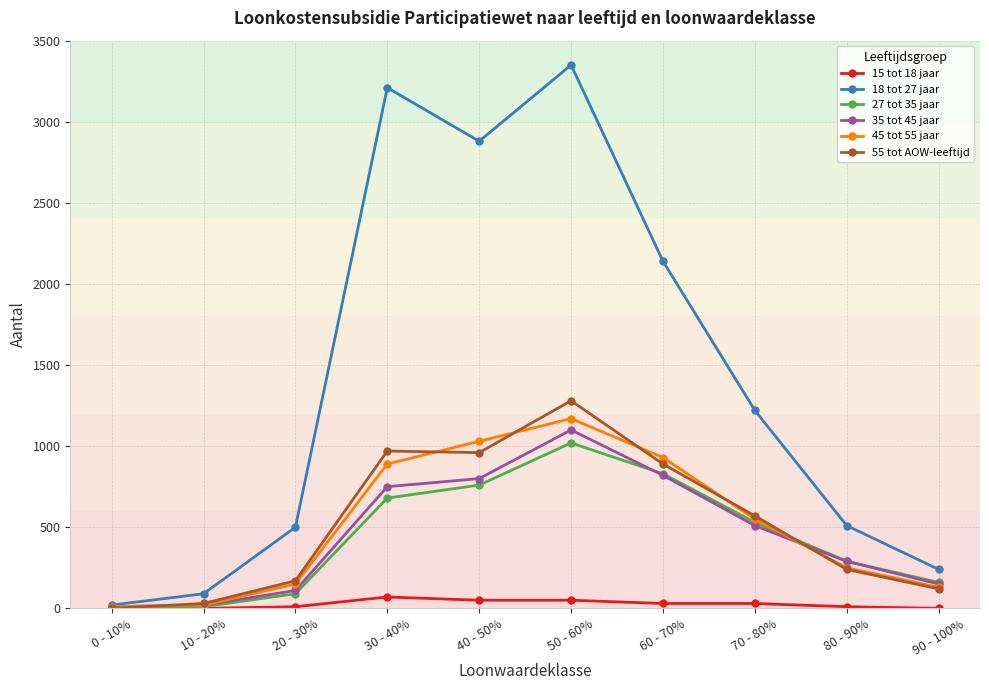

The 55 tot AOW-leeftijd series shows 219 at 40 - 50%. True or false?

False